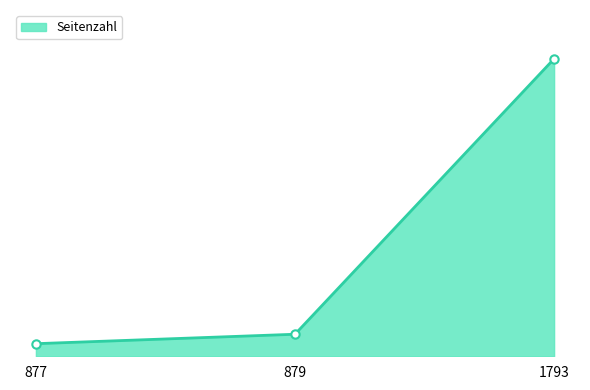

The chart shows a value of 8 at 877. True or false?

True